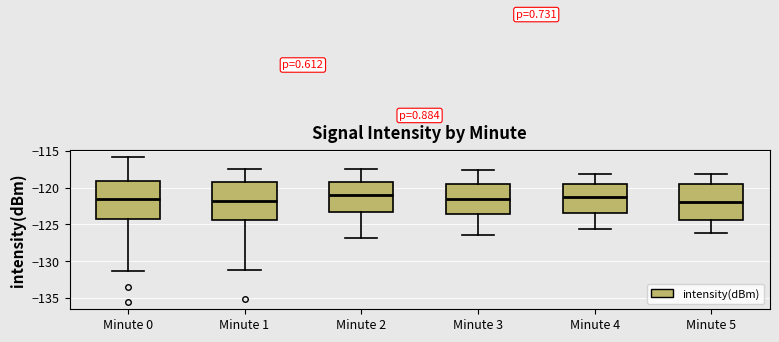

Where does the lower whisker of the box for Minute 1 end on the y-axis? The values are not printed on the chart, so give them approximately, as read against the axis.

-131.0